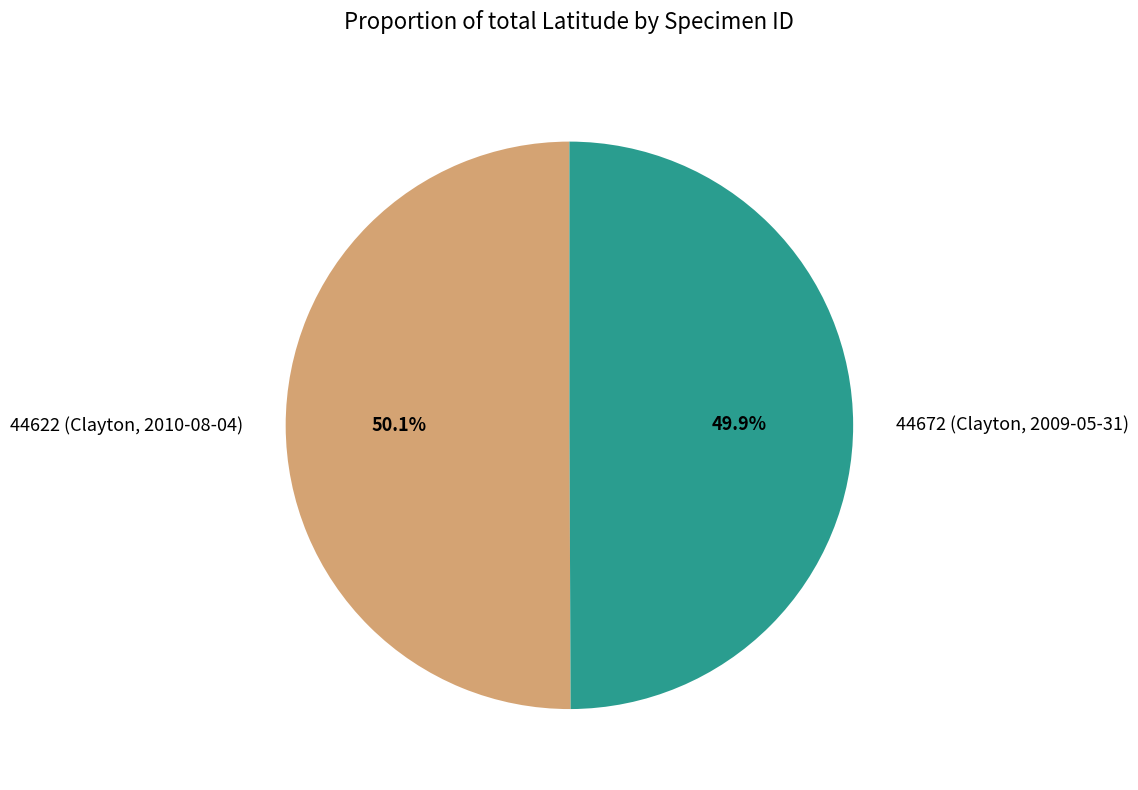

How many slices are in this pie chart?

2